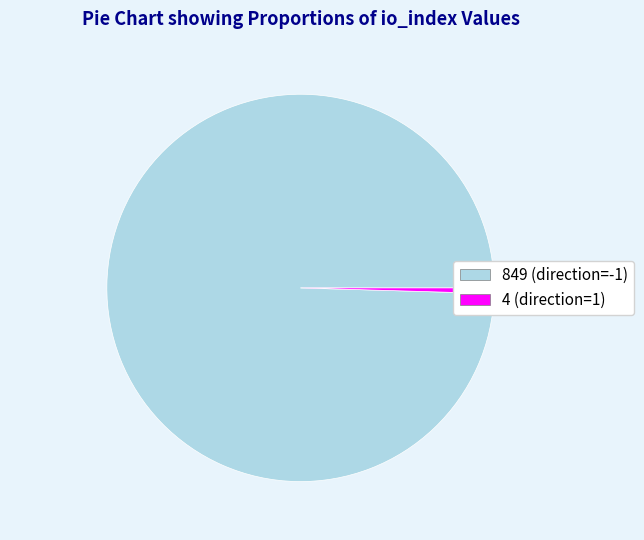

Count the number of slices in the pie.

2